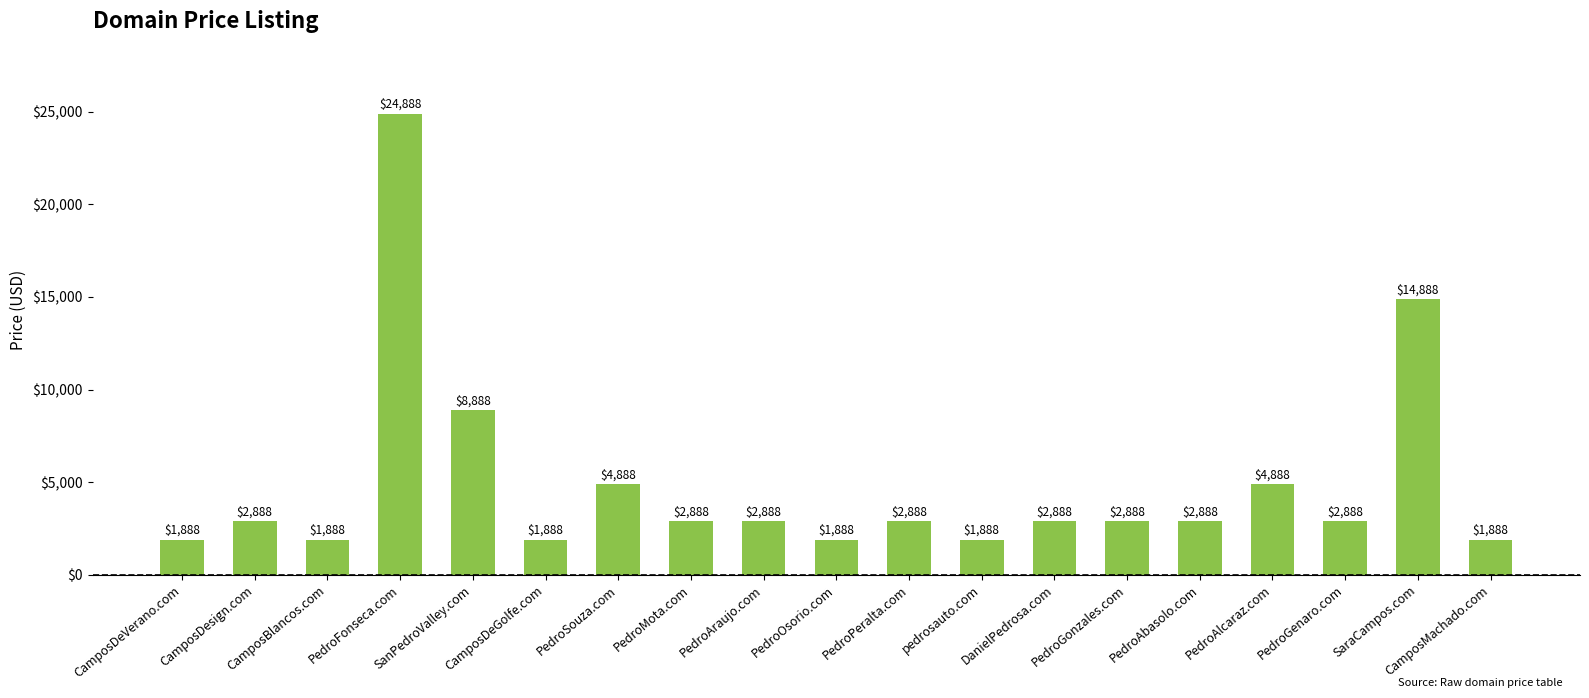

The value at CamposMachado.com is 1888. True or false?

True